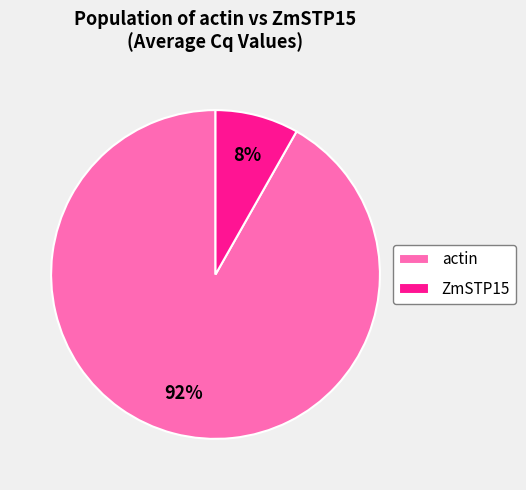

Which has a higher value, ZmSTP15 or actin?

actin